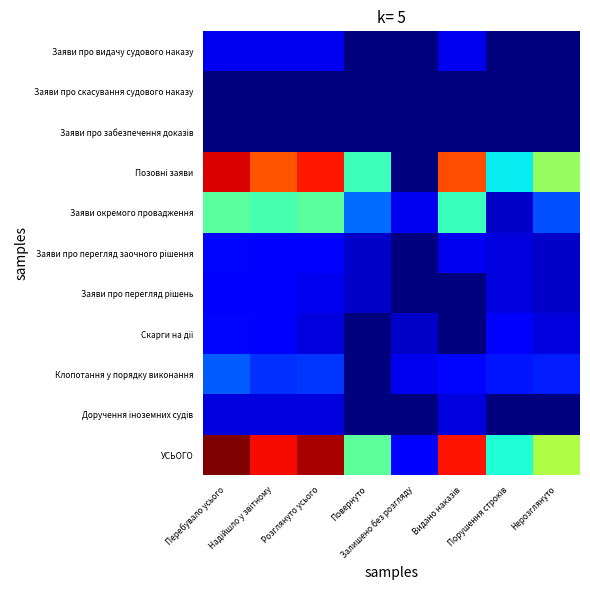

At which category is the sum across all series the highest?

Перебувало усього